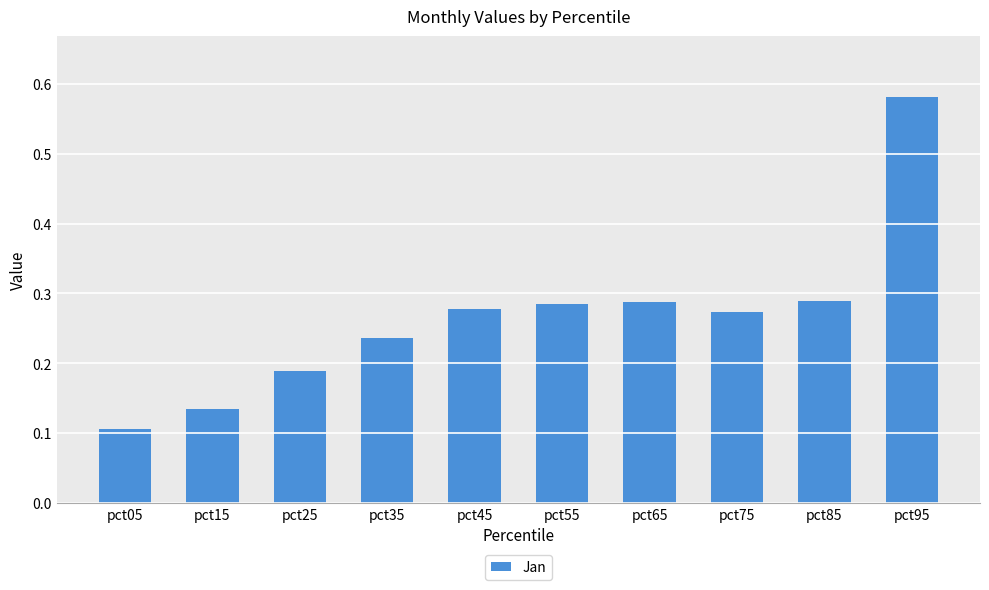

How many series are shown in this chart?

1